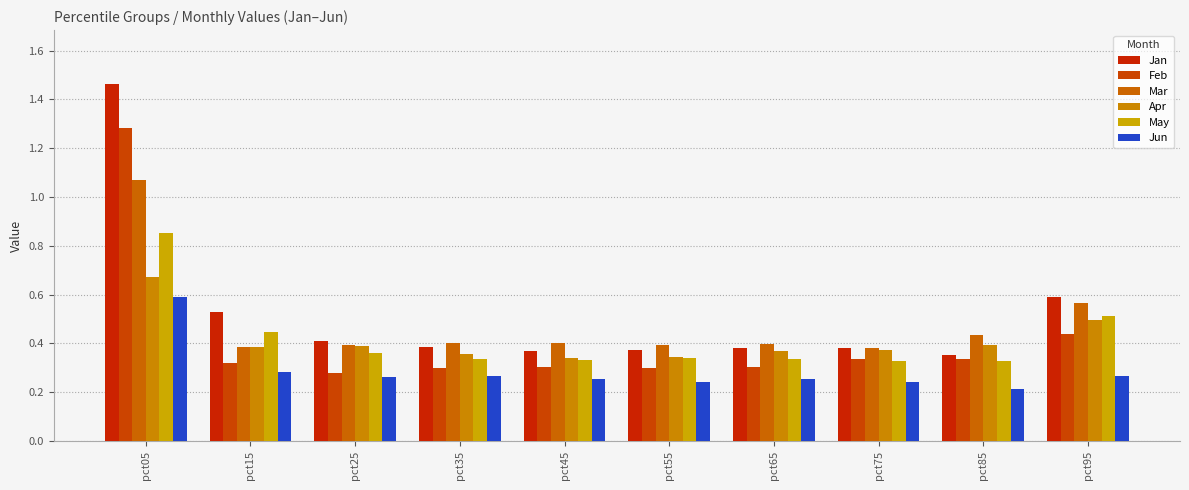

What are all the series names shown in the legend?

Jan, Feb, Mar, Apr, May, Jun